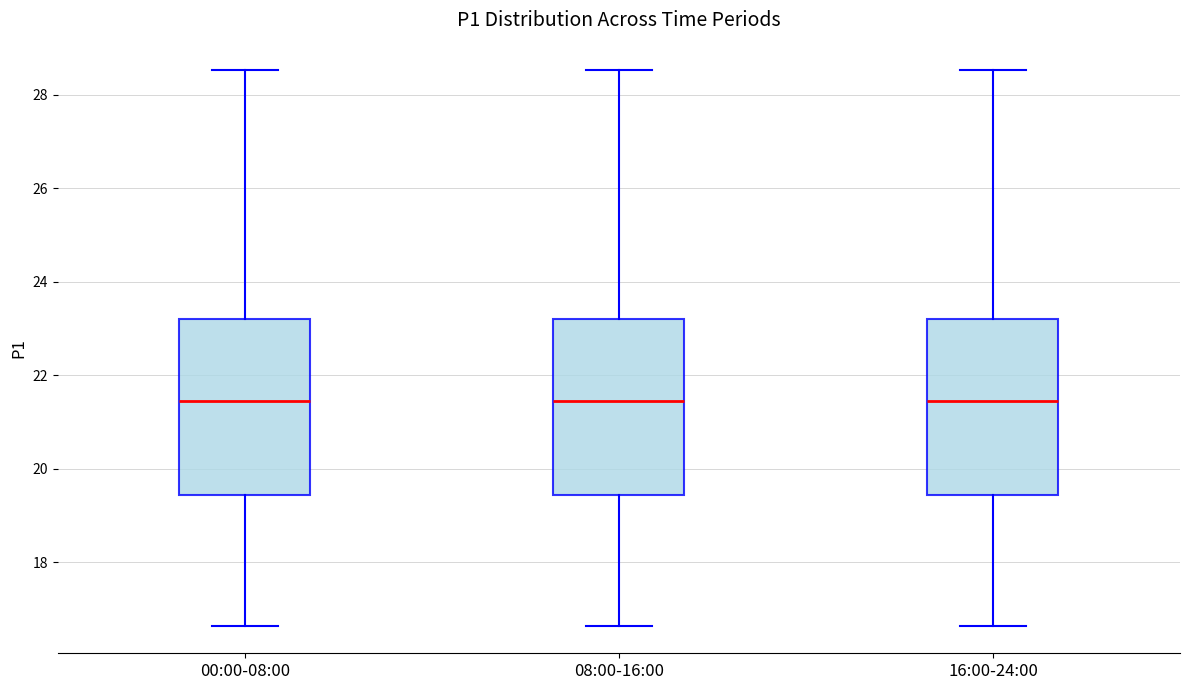

Where is the lower edge of the box for 08:00-16:00 on the y-axis? The values are not printed on the chart, so give them approximately, as read against the axis.

19.4